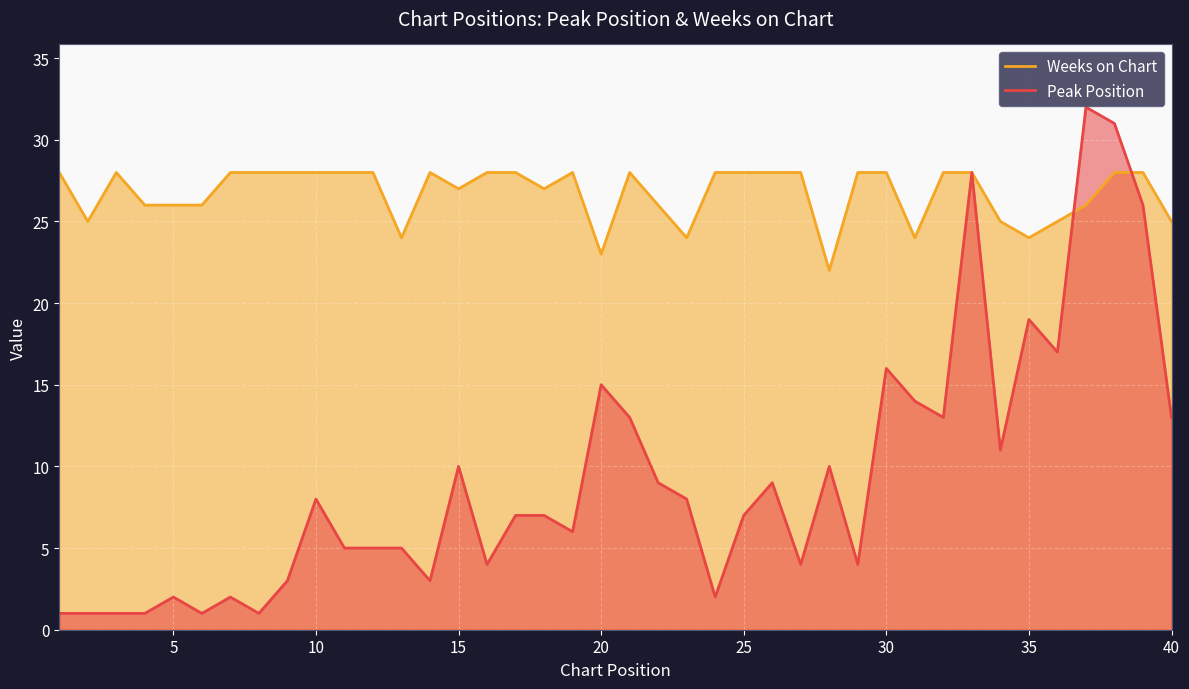

Between 40 and 20, which series saw the biggest shift?

Peak Position